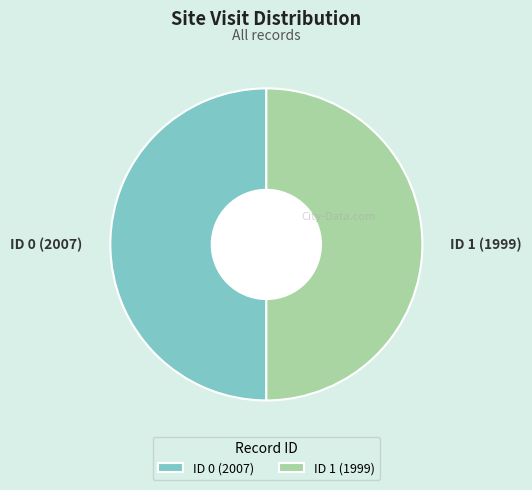

Combined, do ID 1 (1999) and ID 0 (2007) account for over 50%?

Yes